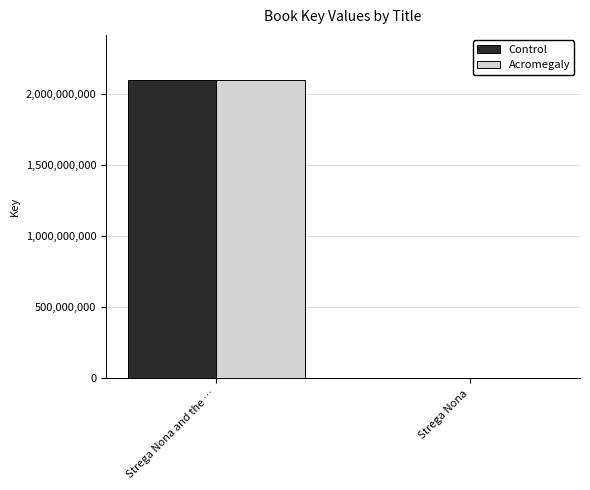

How many categories are shown in the chart?

2